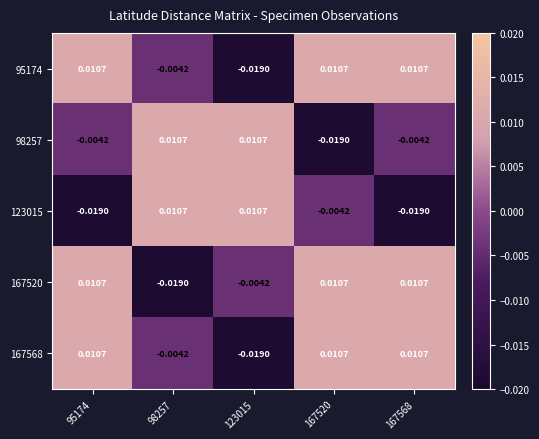

List the series in order of their peak value, highest first.

95174, 98257, 123015, 167520, 167568